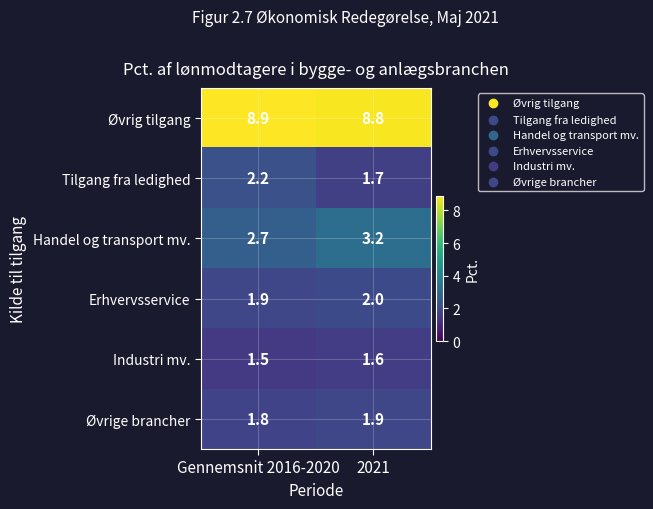

What is the approximate value of Industri mv. at 2021?

1.6